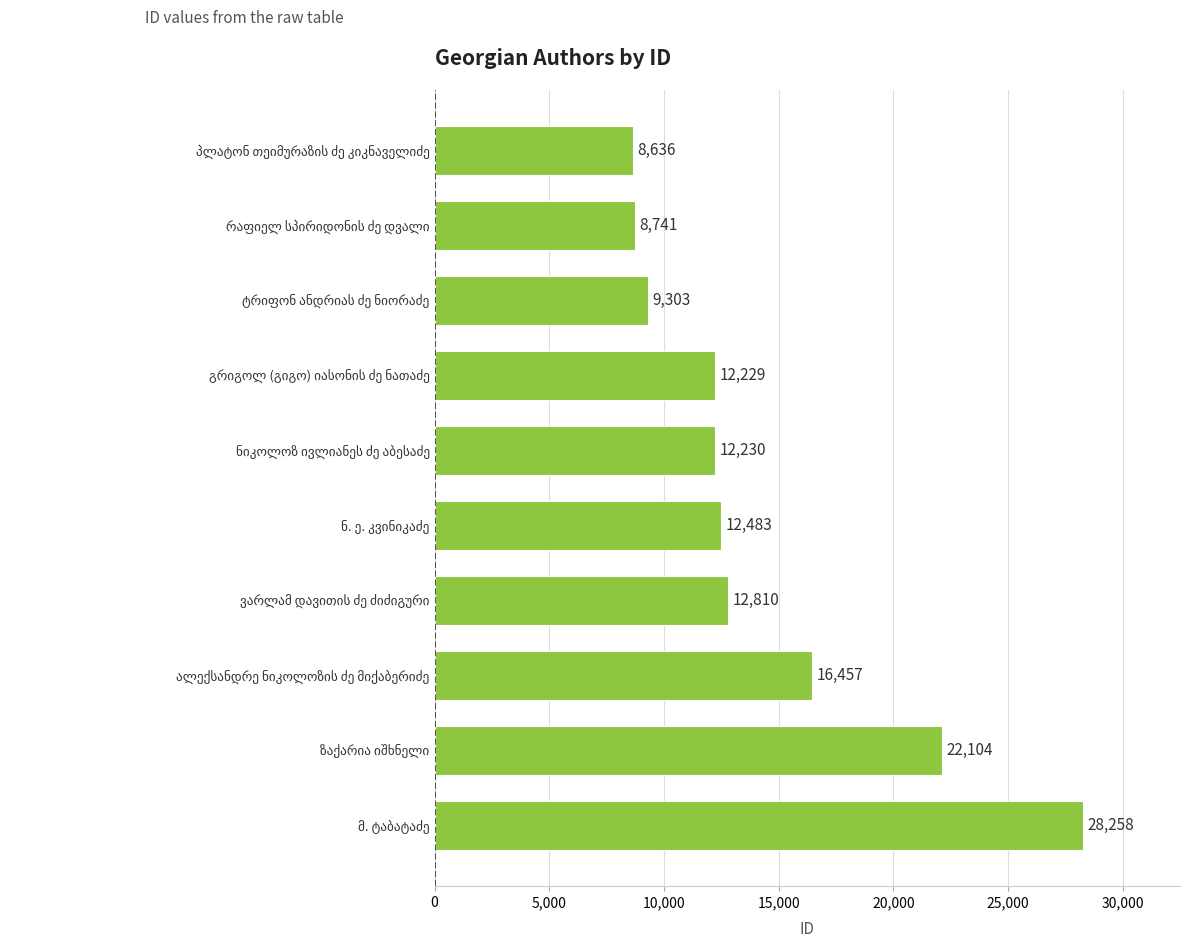

What is the difference between the maximum and minimum values?

19622